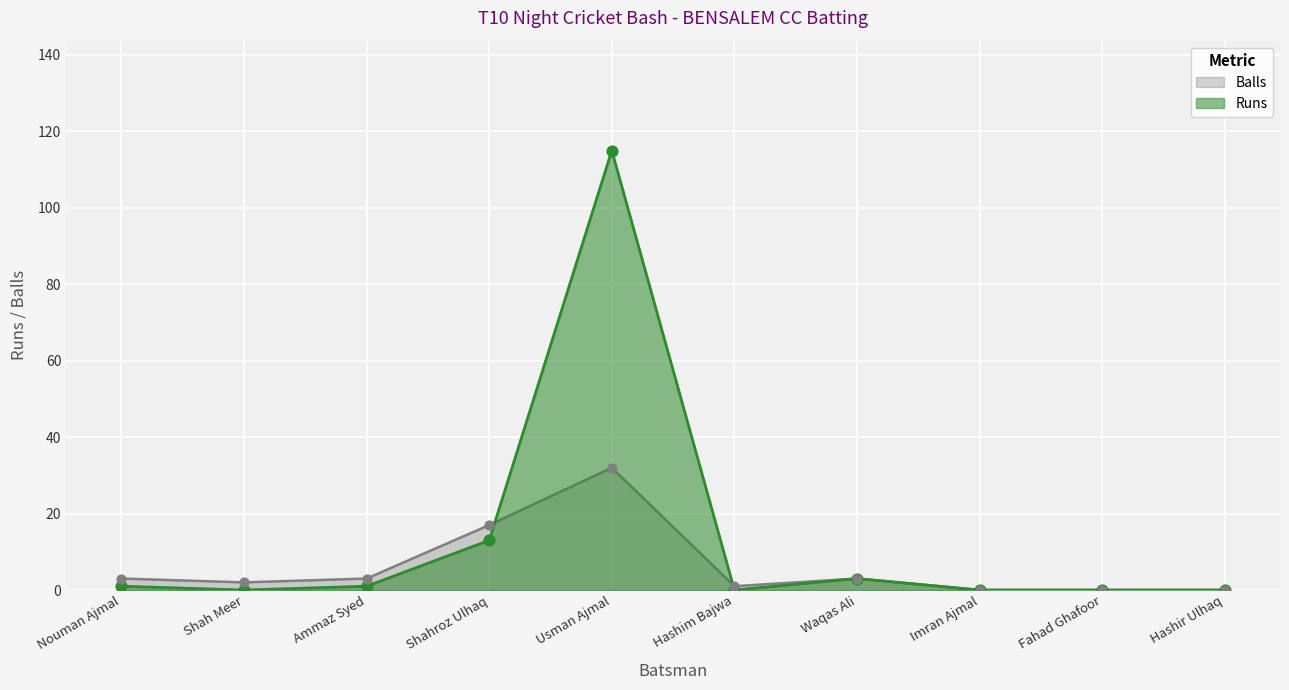

Which series has the largest Y range (max minus min)?

Runs